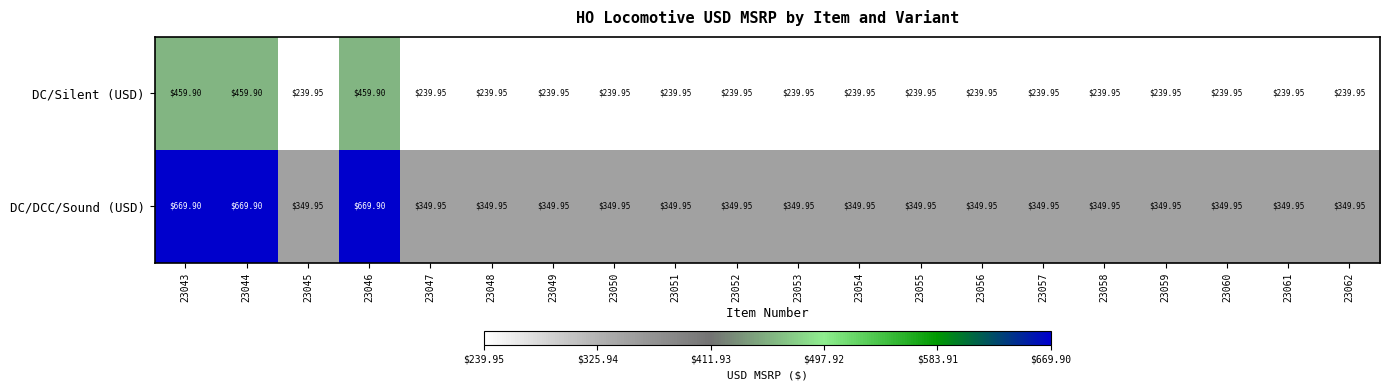

Between 23044 and 23051, which series saw the biggest shift?

DC/DCC/Sound (USD)